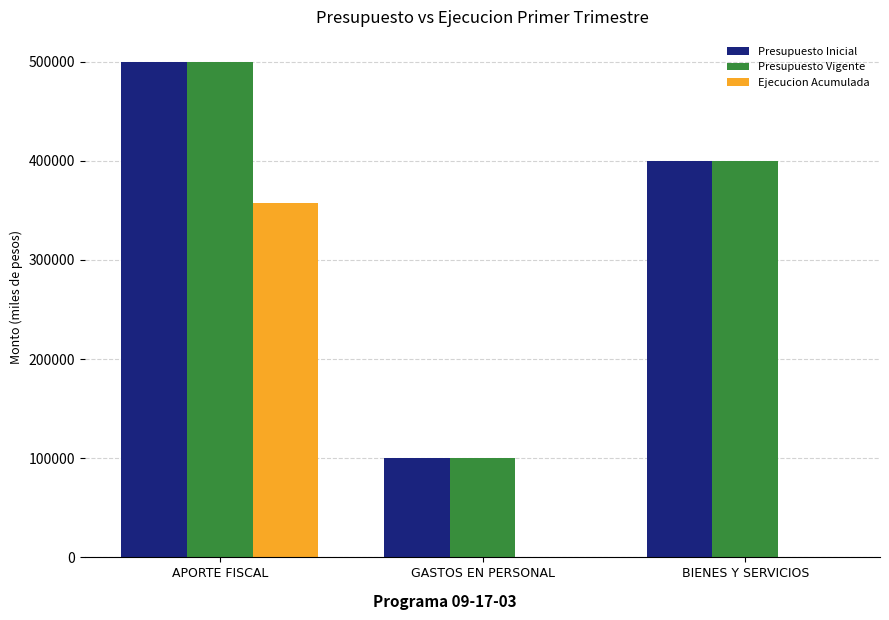

Which category has the highest value across all series?

APORTE FISCAL